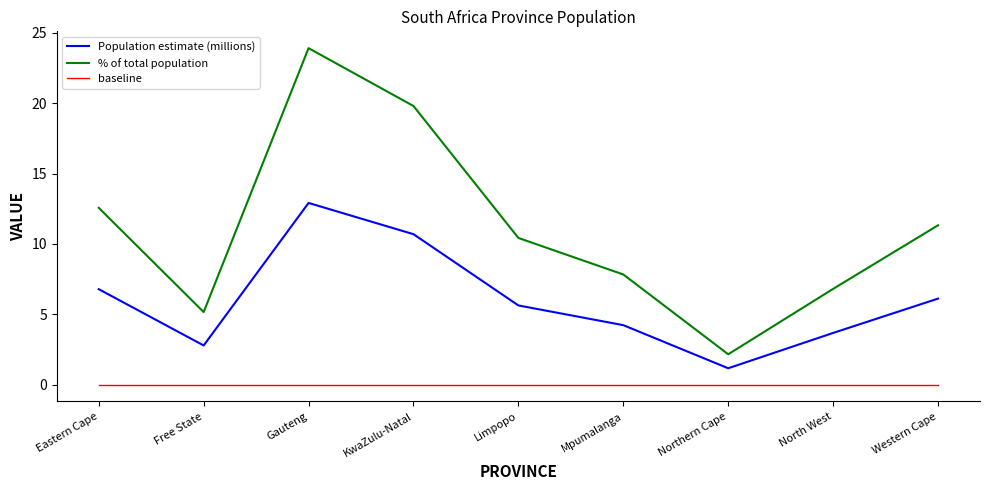

Reading left to right, extract all data points from this chart.

Population estimate (millions): 6.8	2.8	12.9	10.7	5.6	4.2	1.2	3.7	6.1
% of total population: 12.6	5.2	23.9	19.8	10.4	7.8	2.2	6.8	11.3
baseline: 0.0	0.0	0.0	0.0	0.0	0.0	0.0	0.0	0.0